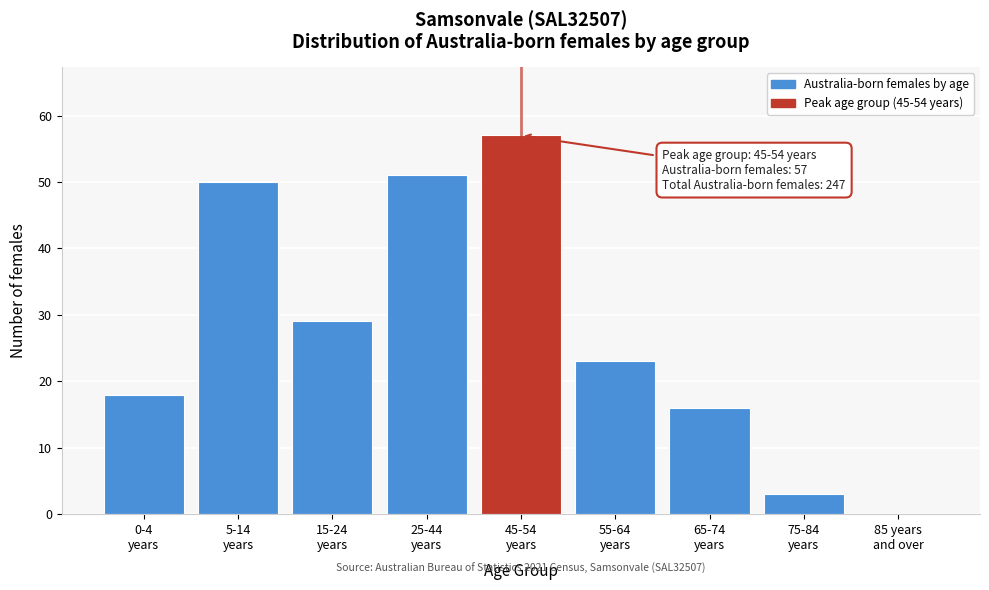

What is the sum of all values?

247